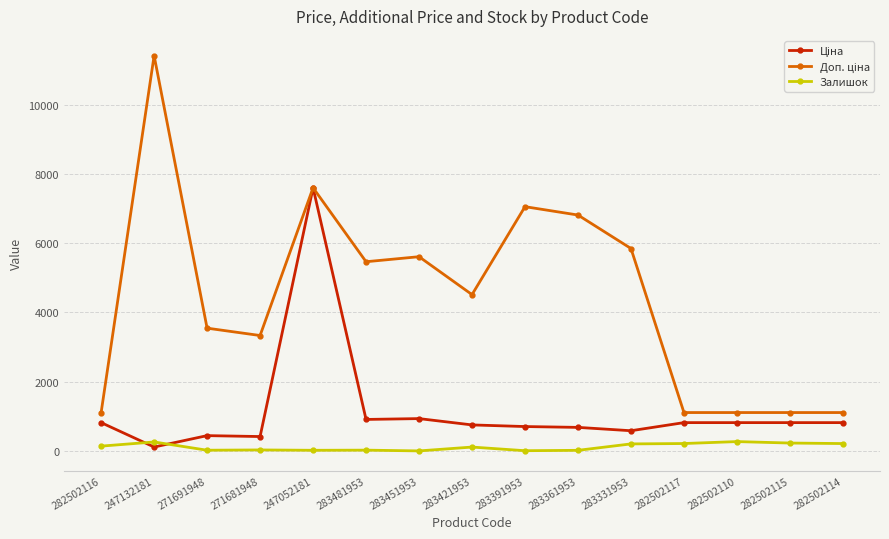

At which category is the sum across all series the highest?

247052181